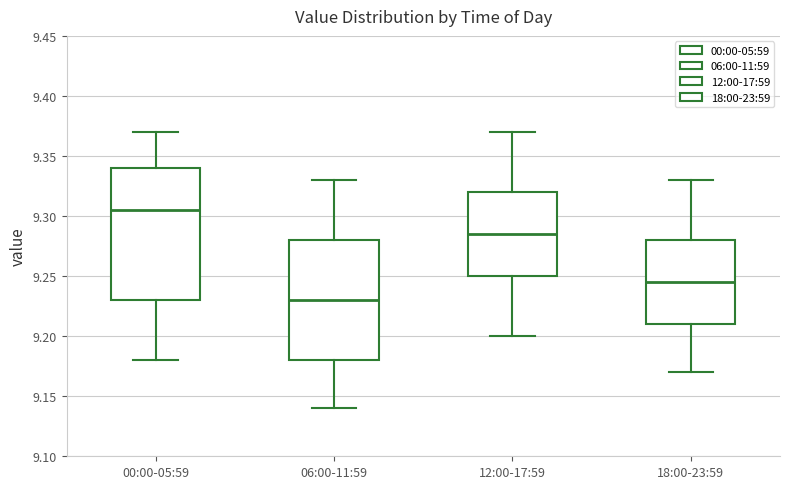

Where does the median line of the box for 12:00-17:59 sit on the y-axis? The values are not printed on the chart, so give them approximately, as read against the axis.

9.285